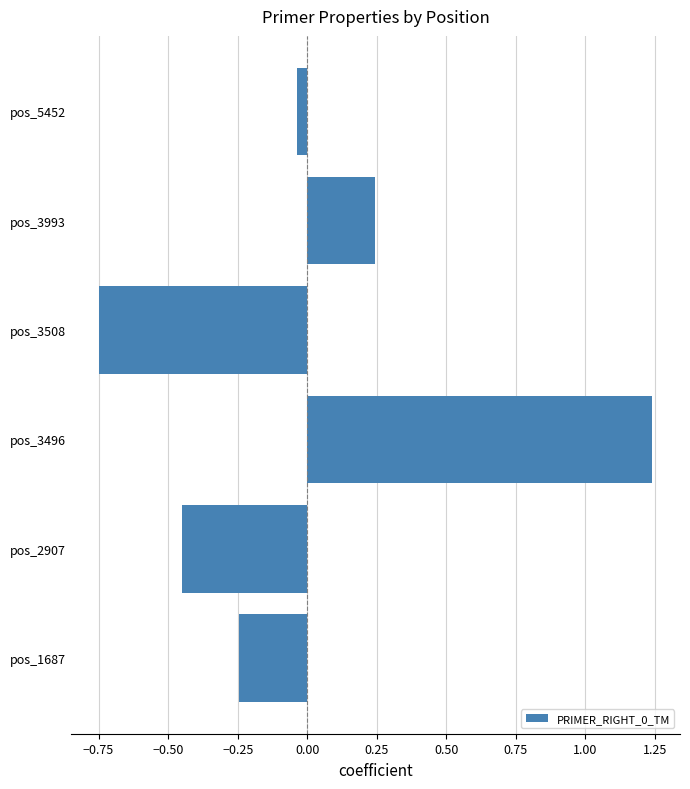

What is the difference between the maximum and minimum values?

2.0